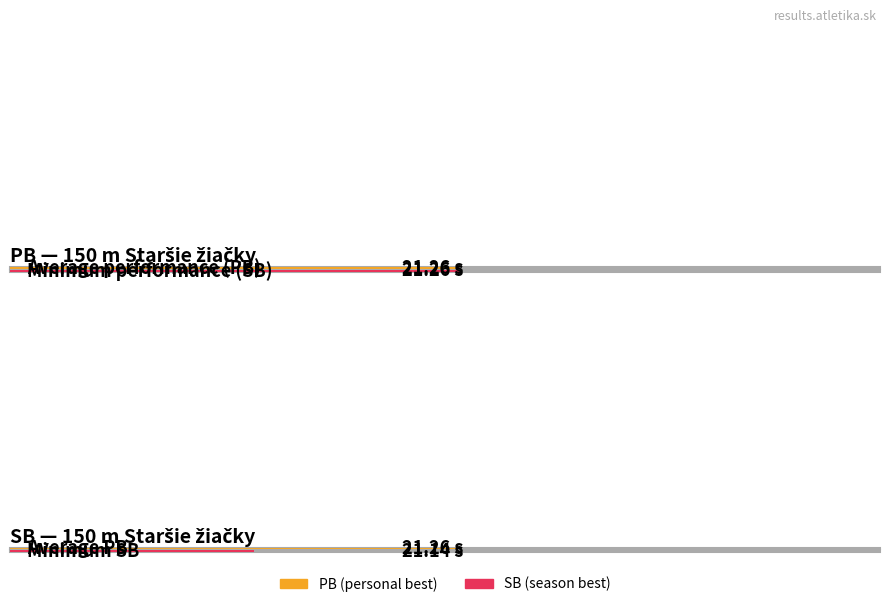

Count the PB values in the range 21 to 22.

6